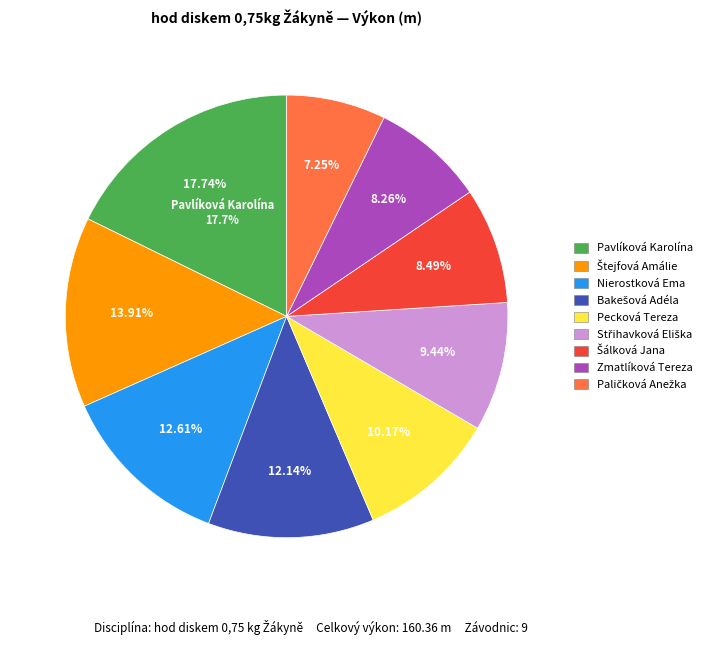

How many segments does this pie chart have?

9